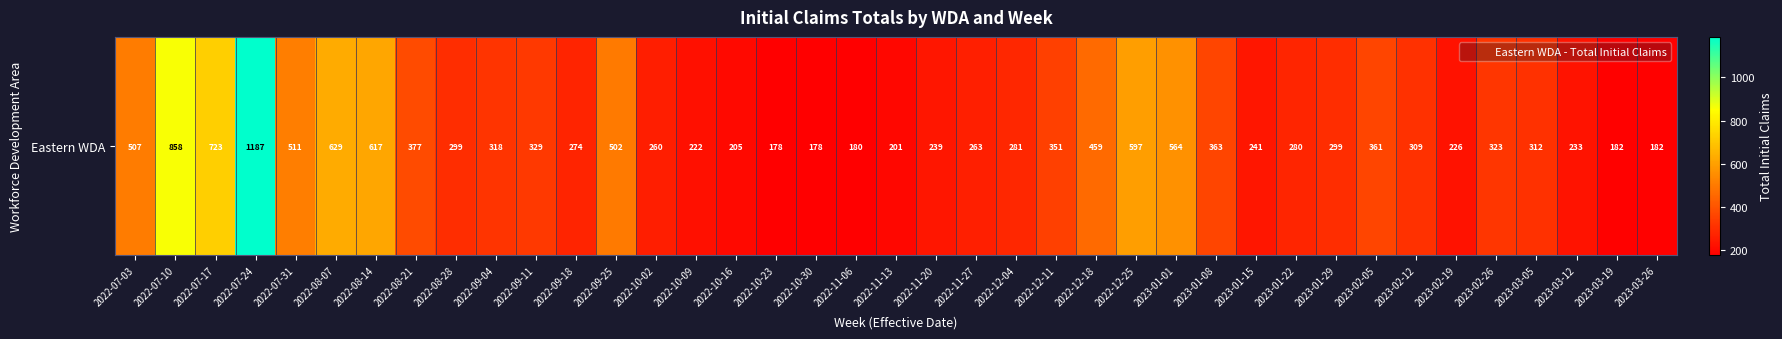

Reading right to left, what are all the values shown in this chart?

182	182	233	312	323	226	309	361	299	280	241	363	564	597	459	351	281	263	239	201	180	178	178	205	222	260	502	274	329	318	299	377	617	629	511	1187	723	858	507